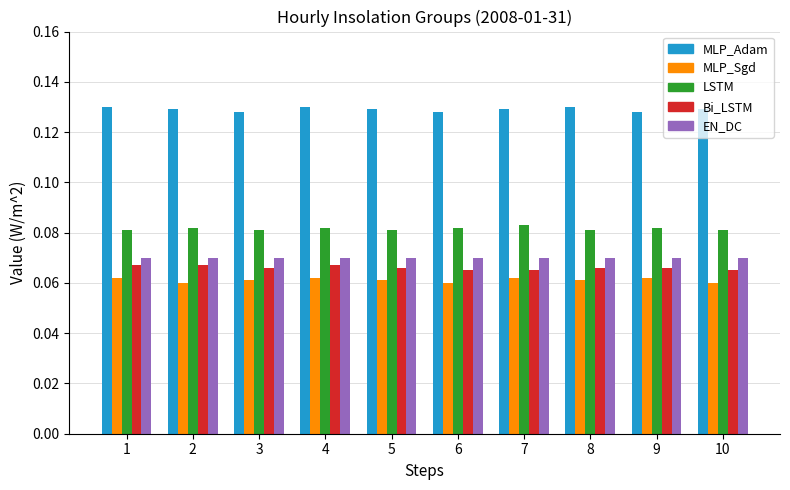

What is the total value across all series at 9?

0.4